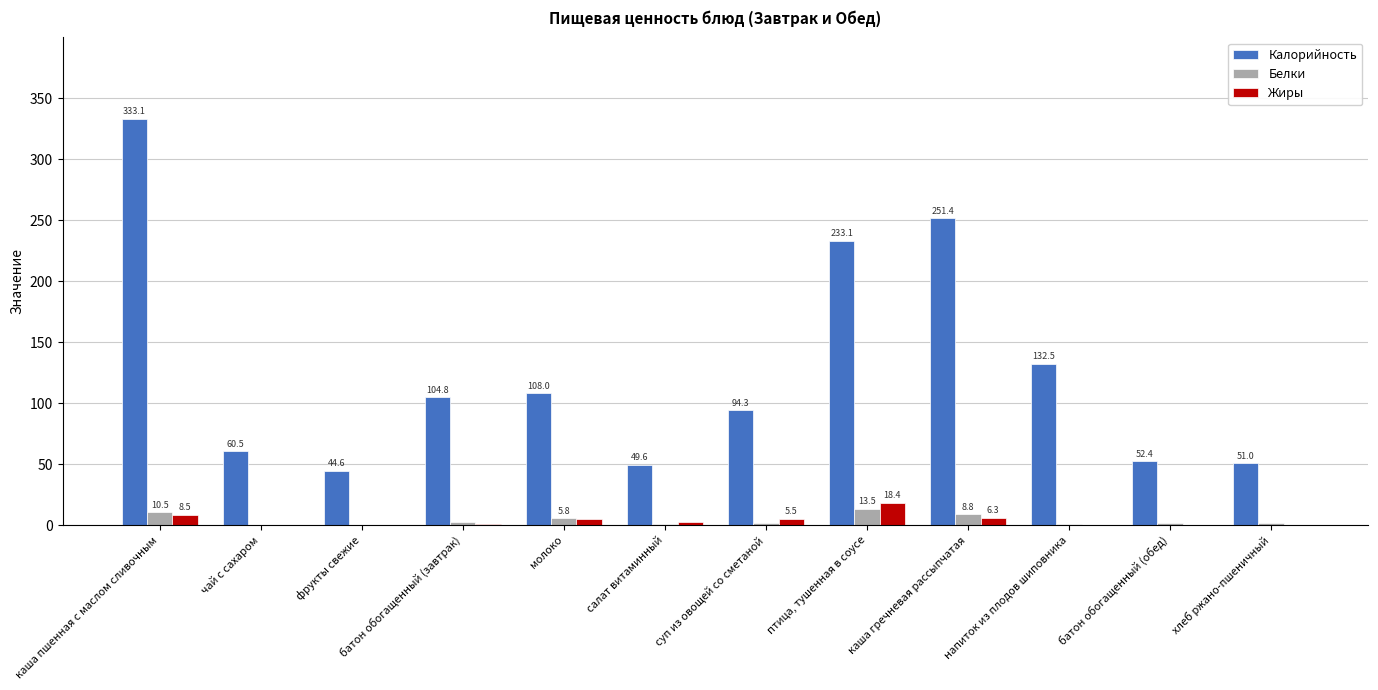

What is the total value across all series at суп из овощей со сметаной?

101.9